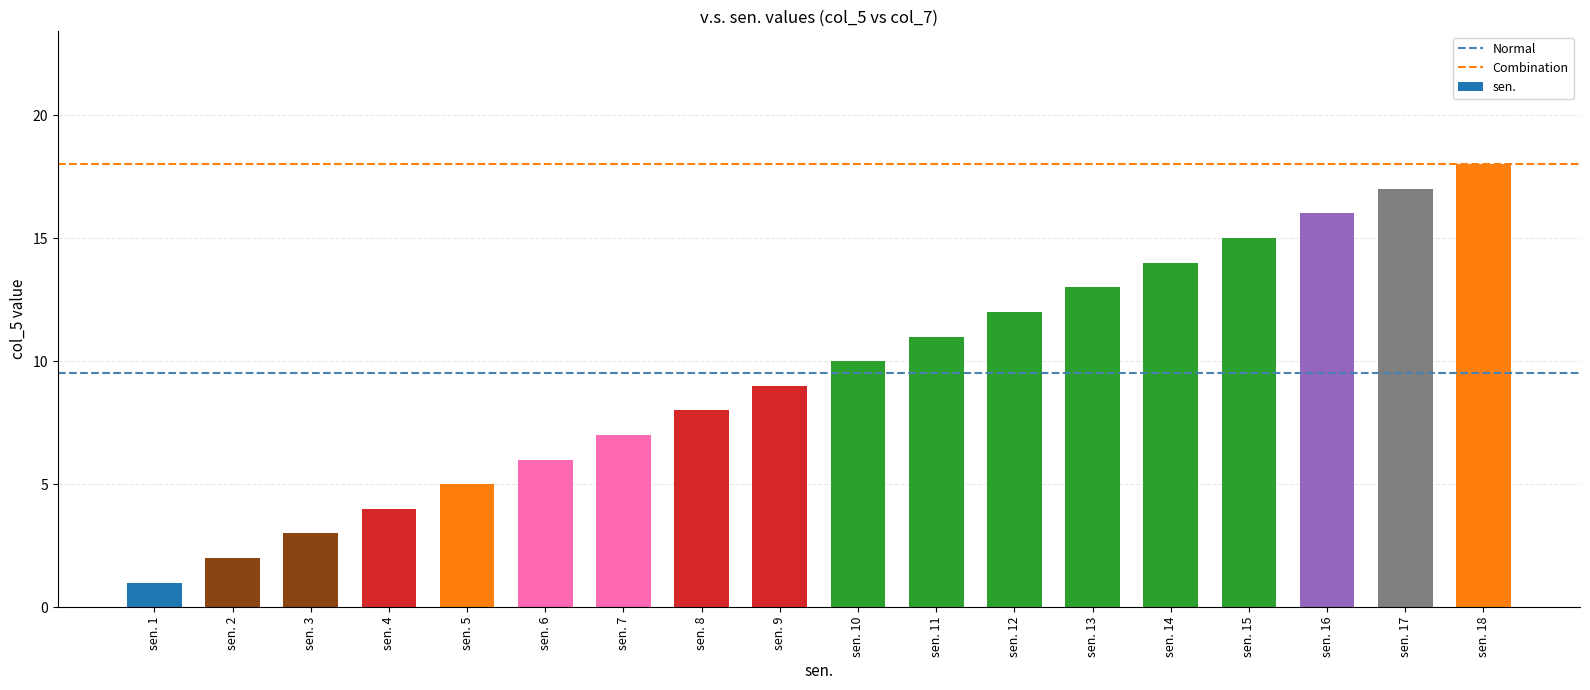

Reading left to right, extract all data points from this chart.

sen. 1=1	sen. 2=2	sen. 3=3	sen. 4=4	sen. 5=5	sen. 6=6	sen. 7=7	sen. 8=8	sen. 9=9	sen. 10=10	sen. 11=11	sen. 12=12	sen. 13=13	sen. 14=14	sen. 15=15	sen. 16=16	sen. 17=17	sen. 18=18